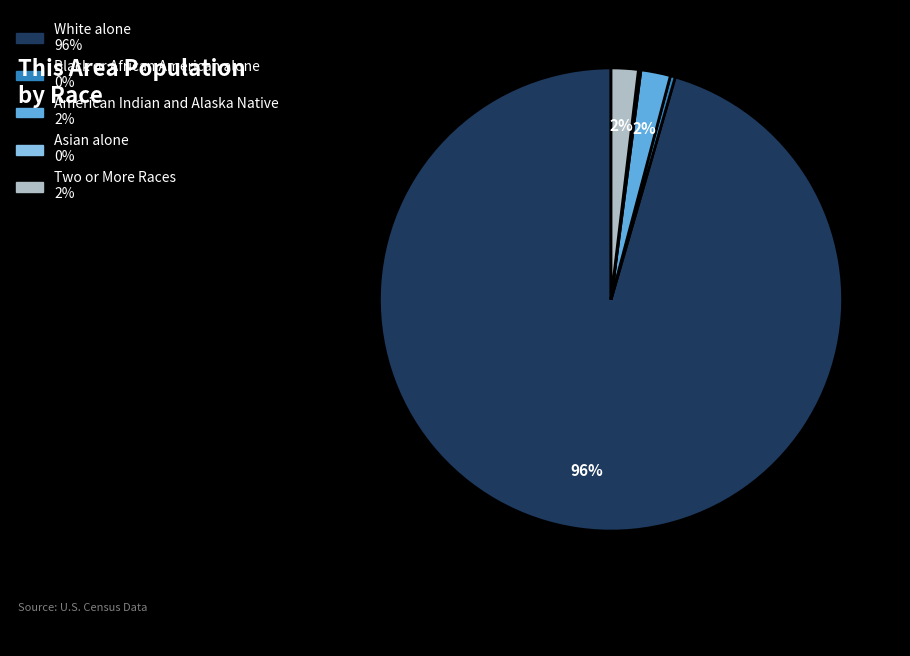

Is there any slice that represents more than half of the pie?

Yes